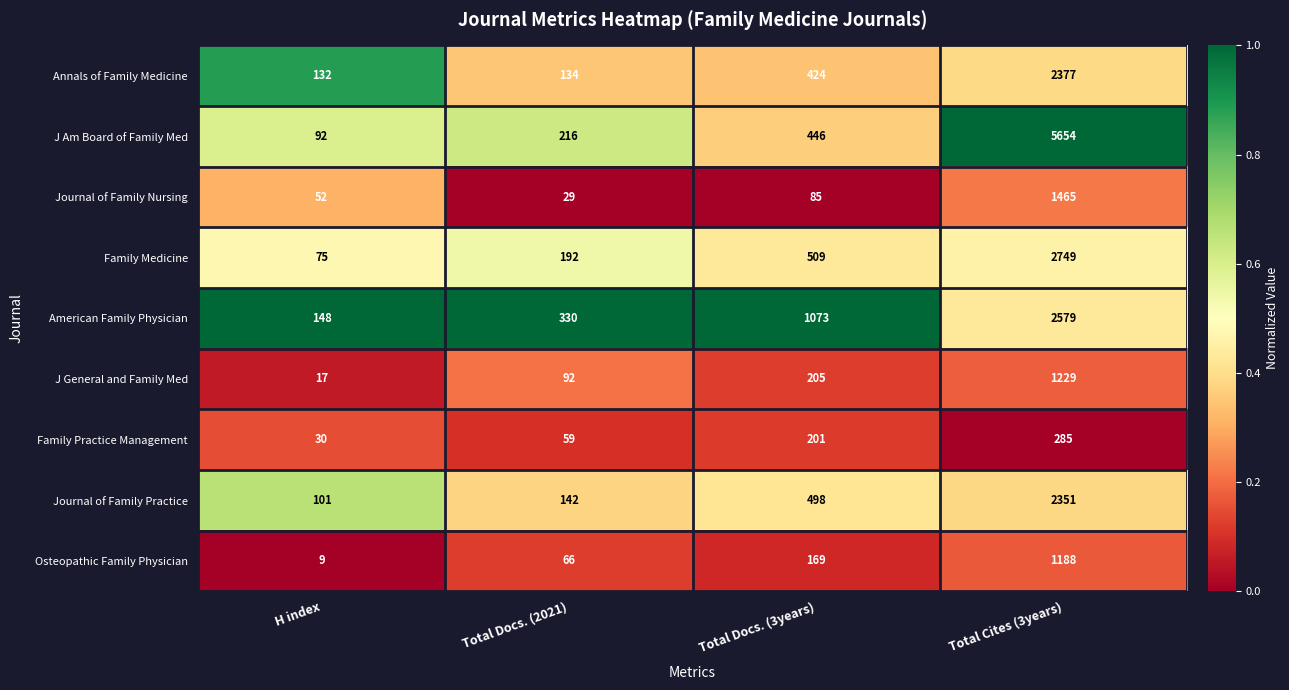

What is the difference between the maximum and minimum values in the Osteopathic Family Physician series?

1179